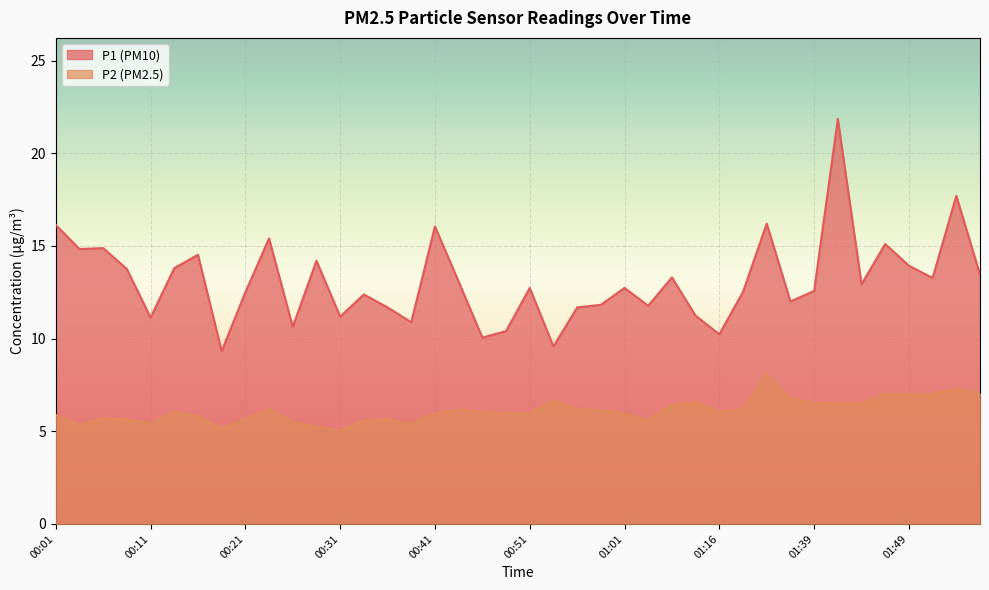

At which label does P2 first exceed 6?

00:13